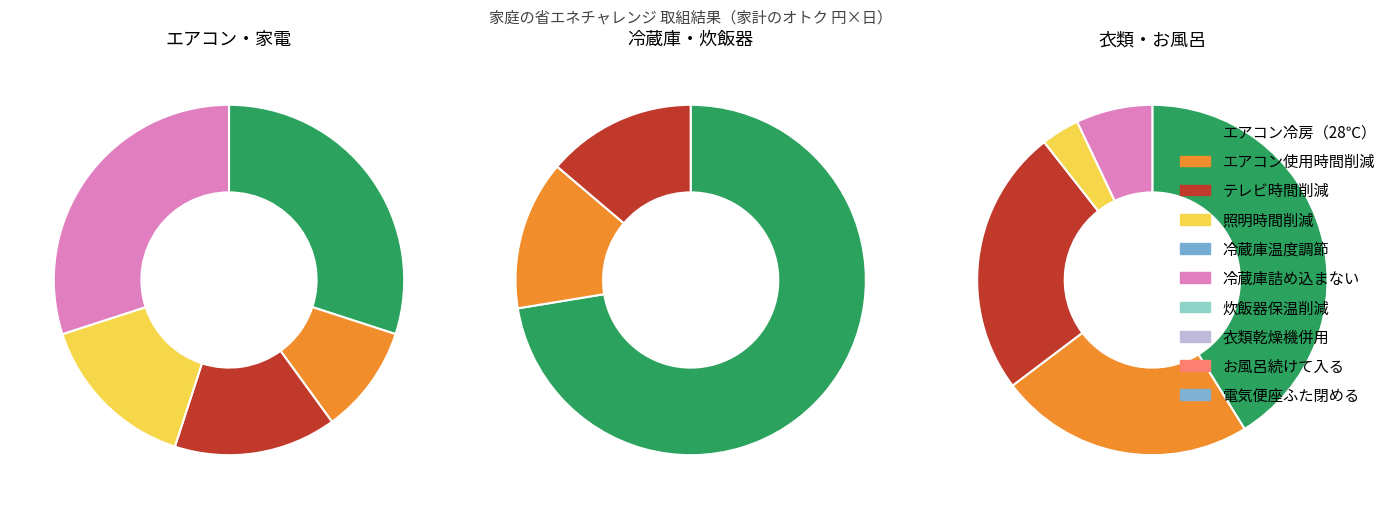

To the nearest percent, what portion does 冷蔵庫は季節に合わせて設定温度を調節する represent?

20%